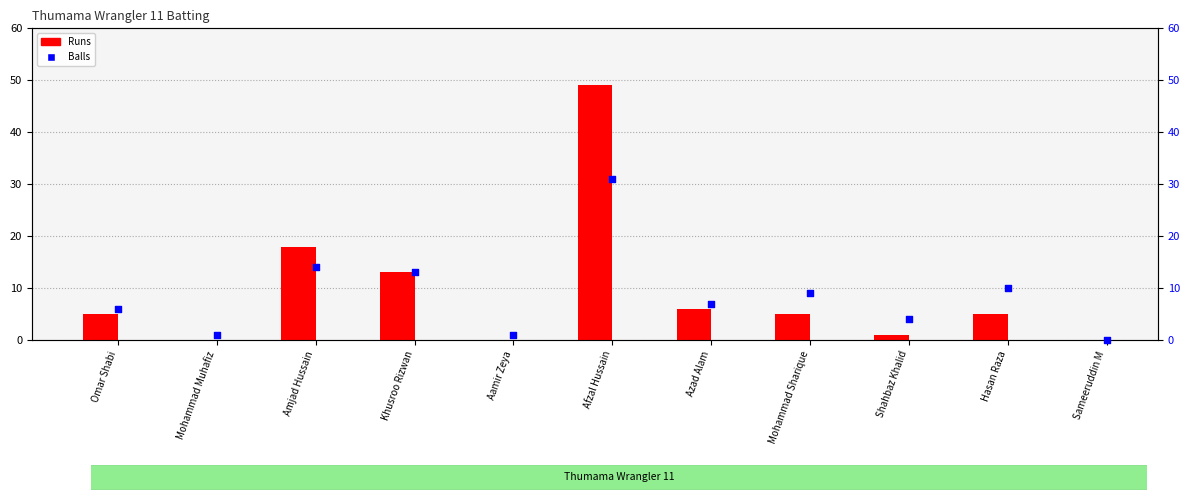

What is the total value across all series at Azad Alam?

13